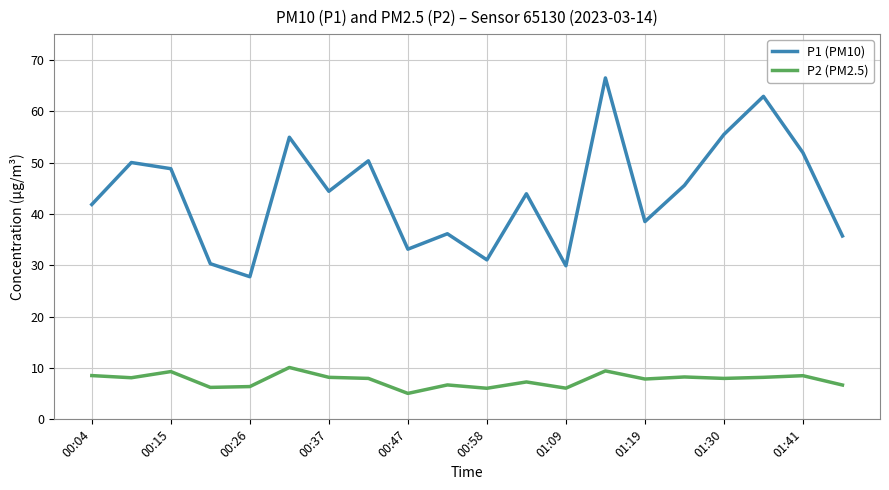

List the series in order of their overall mean, lowest first.

P2 (PM2.5), P1 (PM10)